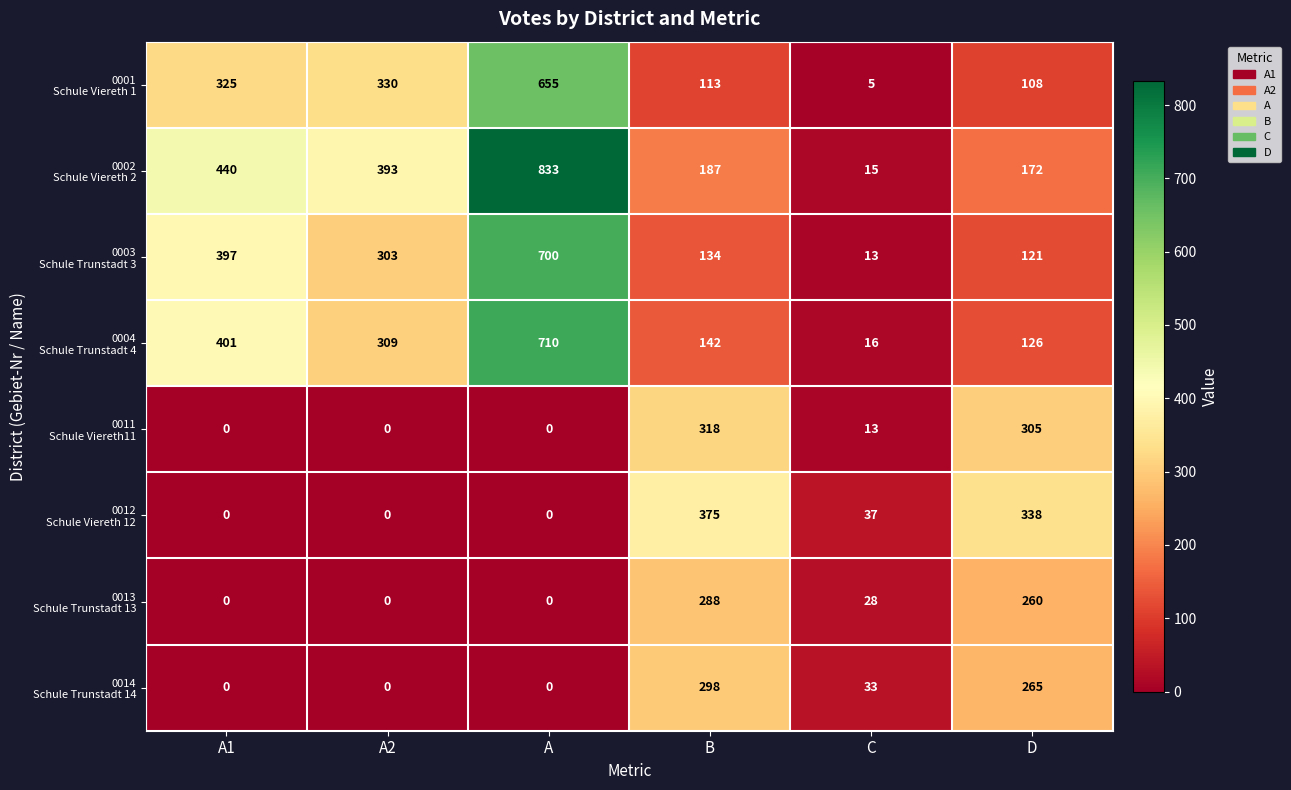

What is the total value across all series at D?

1695